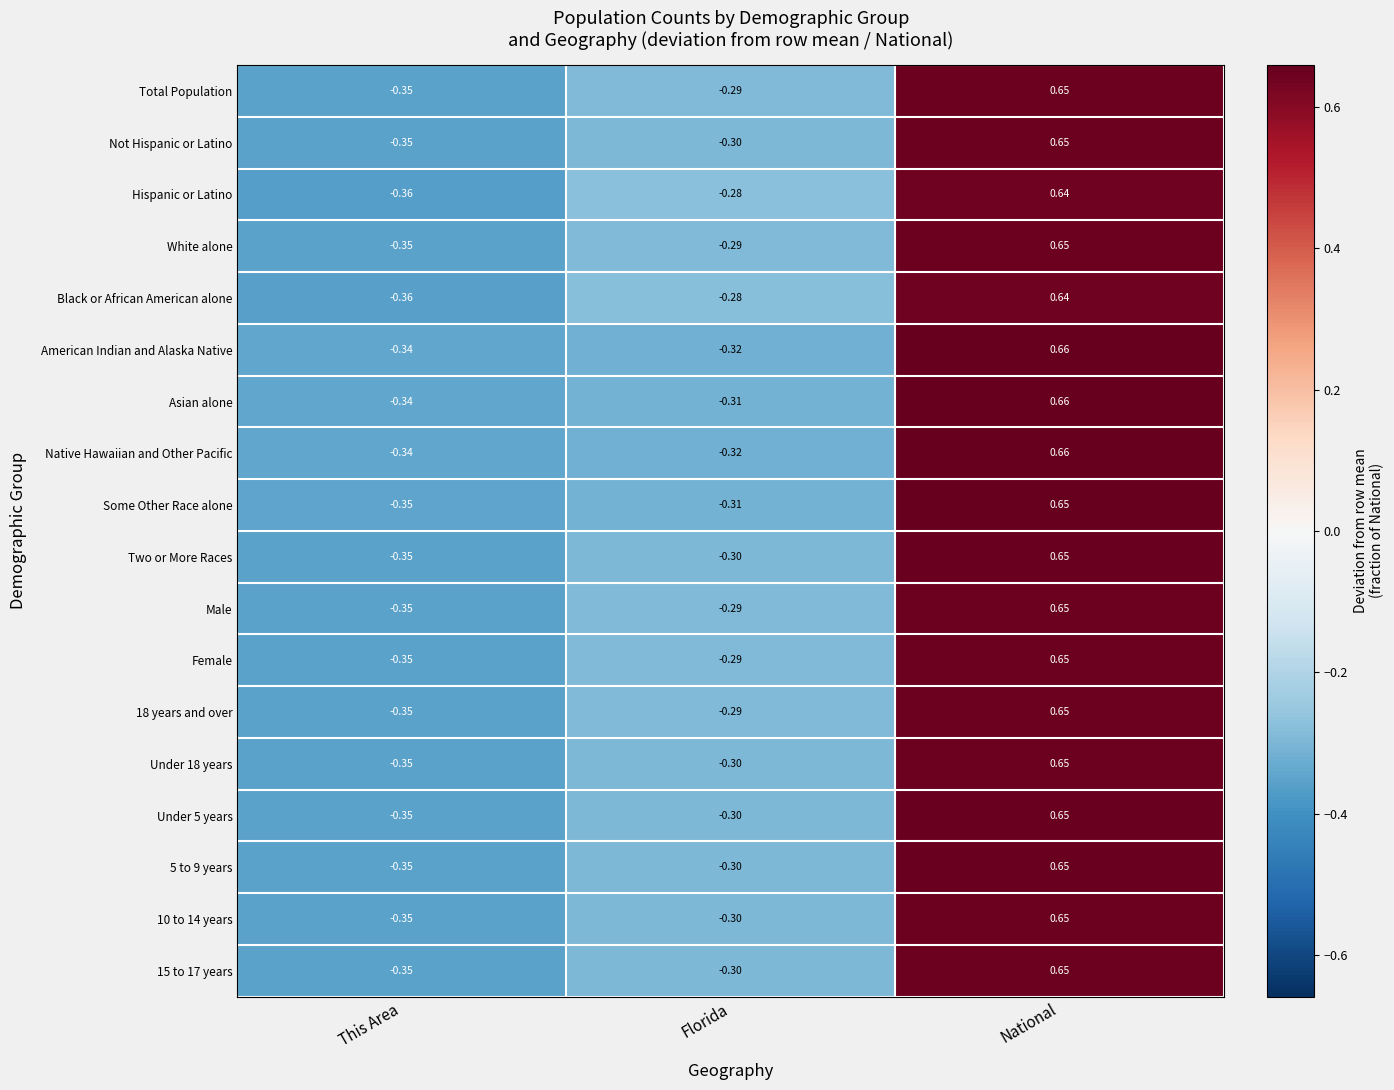

At which category is the sum across all series the highest?

National